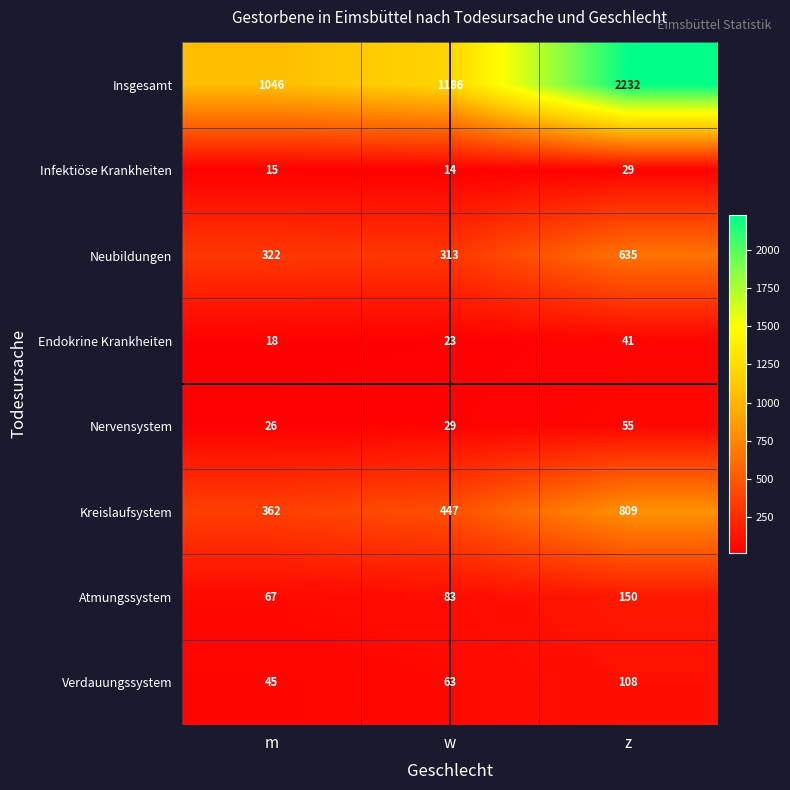

What is the sum of the Nervensystem values at m and w?

55